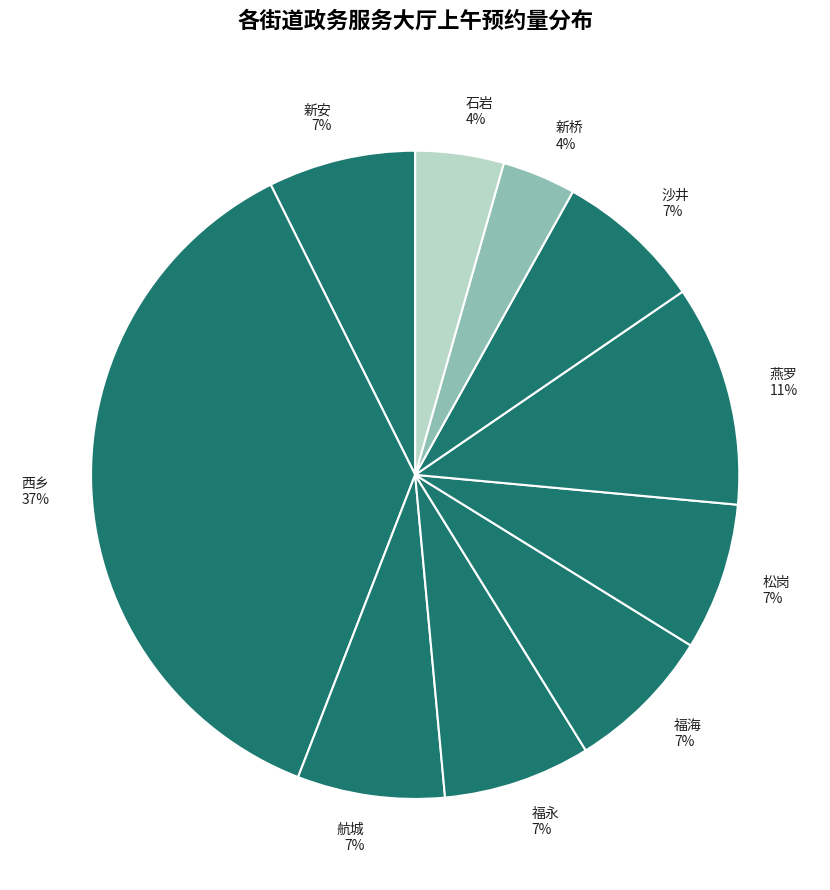

To the nearest percent, what is the average slice percentage?

10%